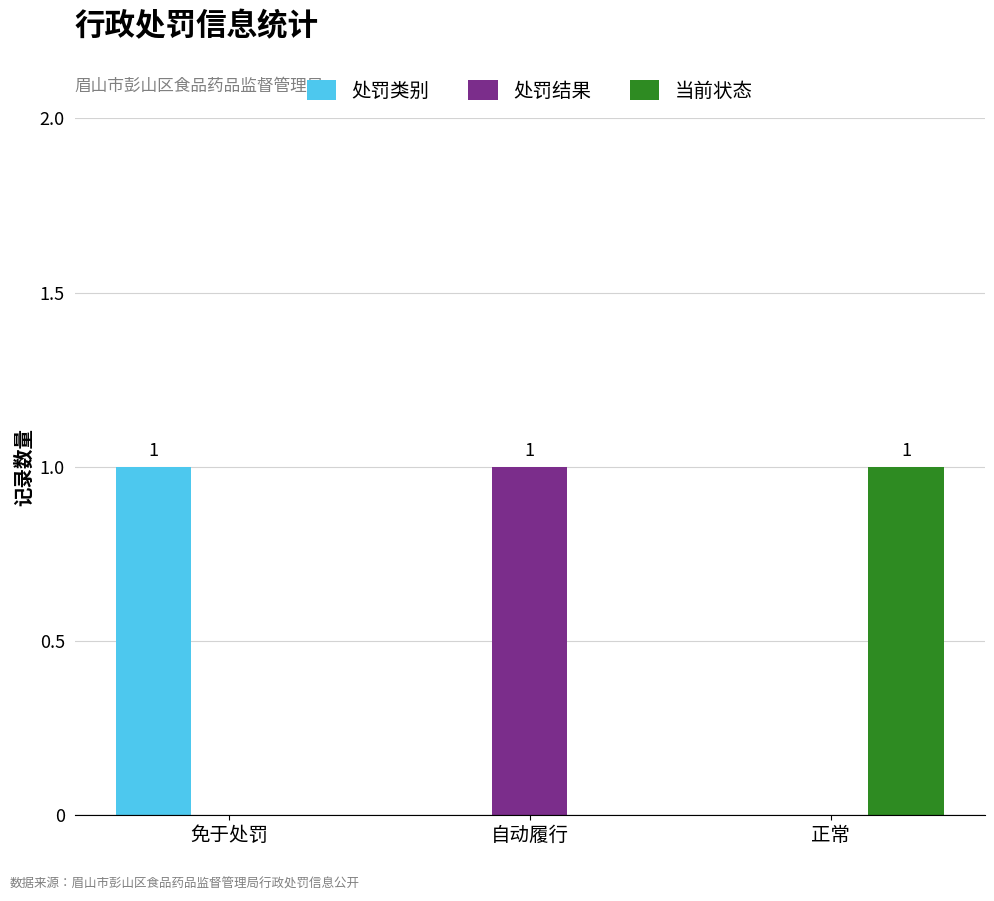

How many groups of bars are there?

3